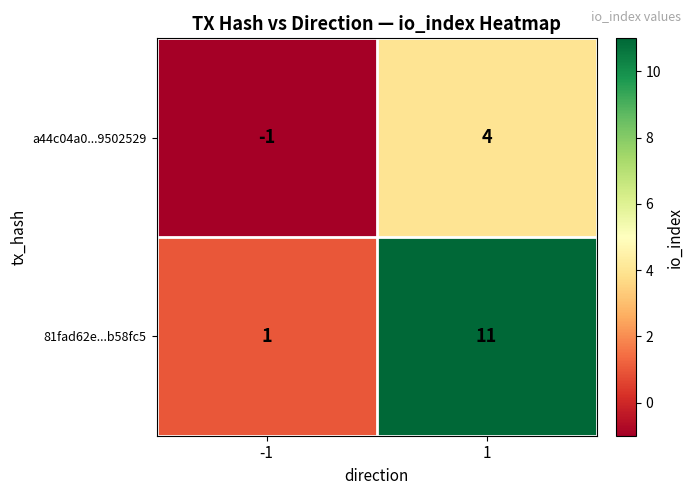

List the labels in order of 81fad62e...b58fc5 value, smallest first.

-1, 1